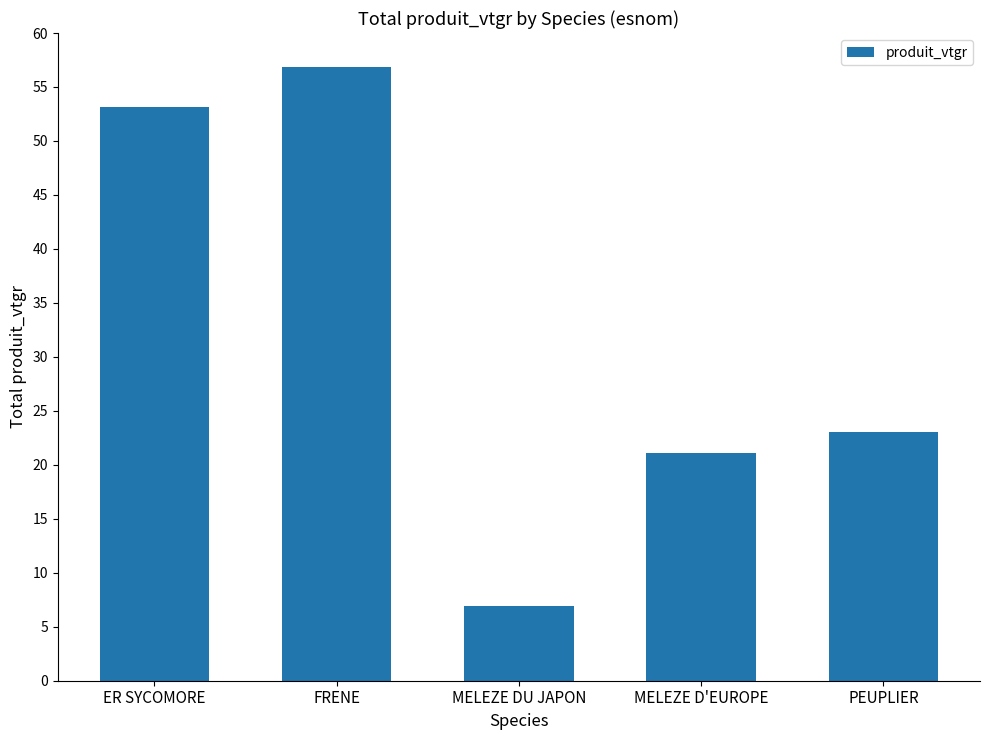

At which label does the data first exceed 23?

ER SYCOMORE